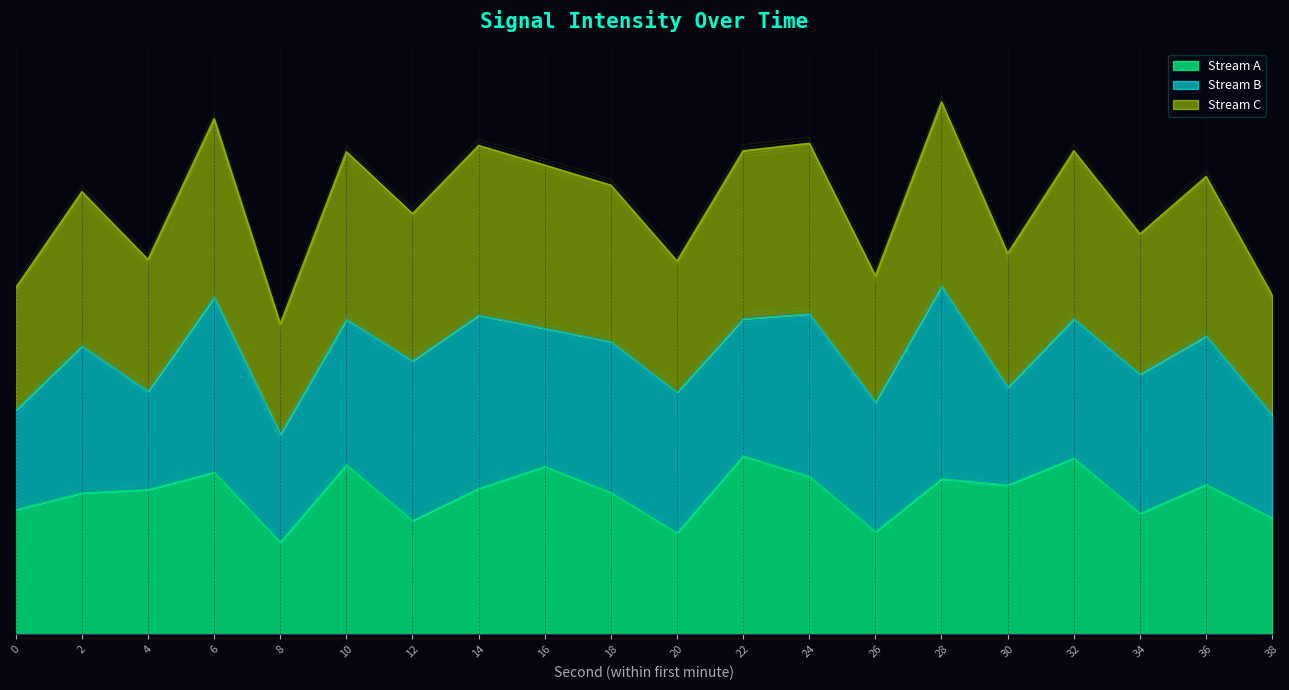

What is the difference between the second highest and second lowest values?

3.6